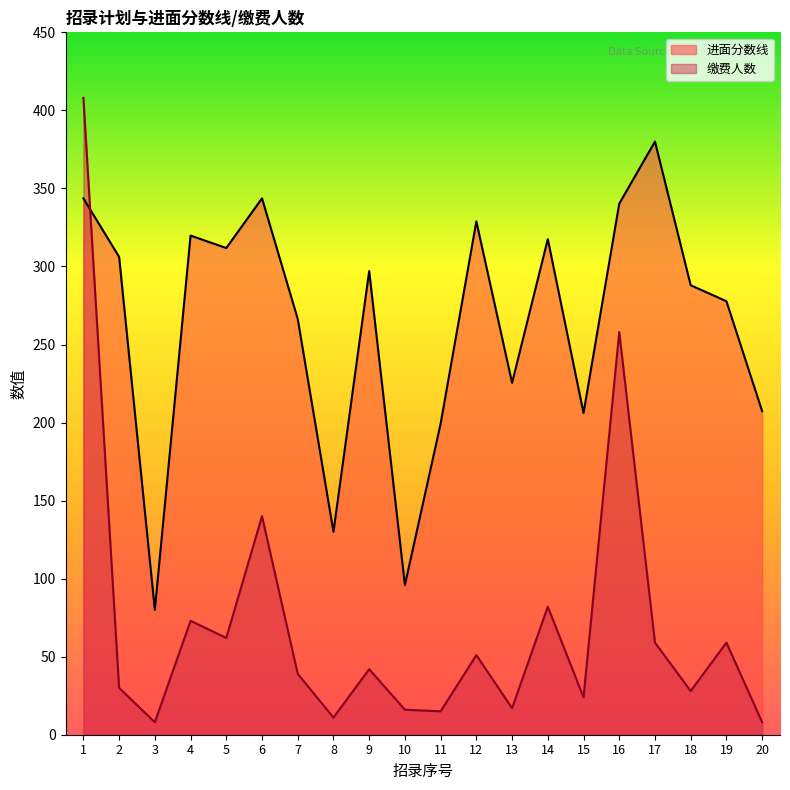

How many categories are shown in the chart?

20